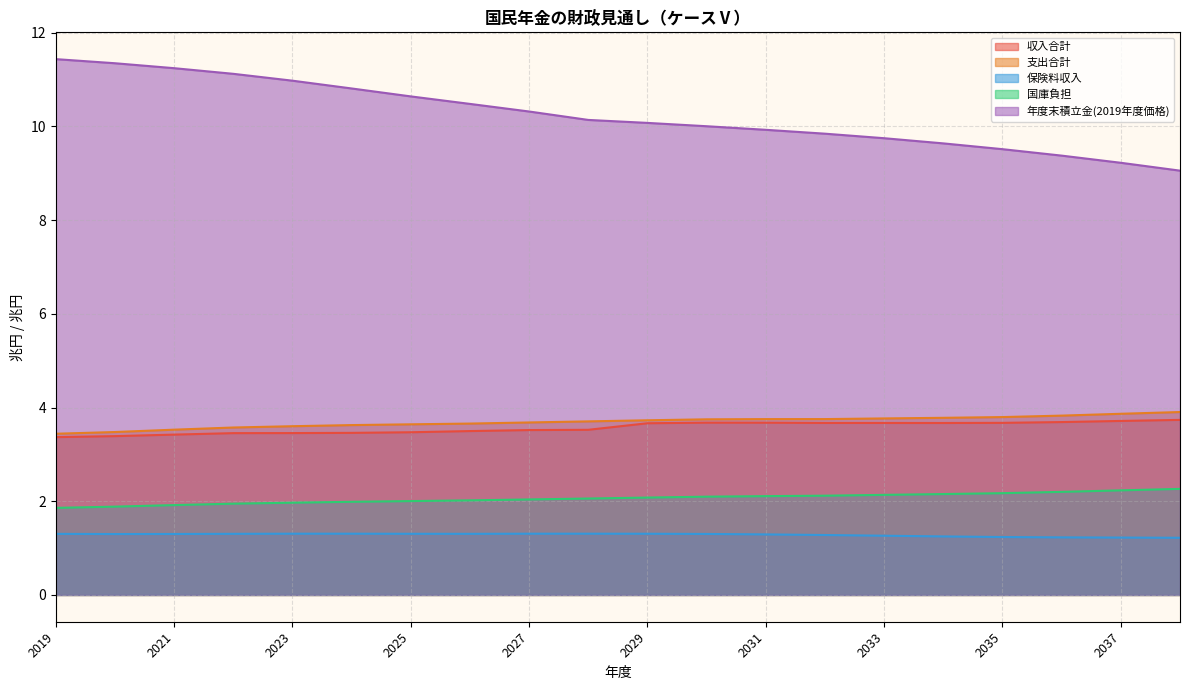

Reading right to left, list all the values displayed in this chart.

収入合計: 2038=3.7	2037=3.7	2036=3.7	2035=3.7	2034=3.7	2033=3.7	2032=3.7	2031=3.7	2030=3.7	2029=3.7	2028=3.5	2027=3.5	2026=3.5	2025=3.5	2024=3.5	2023=3.5	2022=3.5	2021=3.4	2020=3.4	2019=3.4
支出合計: 2038=3.9	2037=3.9	2036=3.8	2035=3.8	2034=3.8	2033=3.8	2032=3.8	2031=3.8	2030=3.7	2029=3.7	2028=3.7	2027=3.7	2026=3.7	2025=3.6	2024=3.6	2023=3.6	2022=3.6	2021=3.5	2020=3.5	2019=3.4
保険料収入: 2038=1.2	2037=1.2	2036=1.2	2035=1.2	2034=1.2	2033=1.3	2032=1.3	2031=1.3	2030=1.3	2029=1.3	2028=1.3	2027=1.3	2026=1.3	2025=1.3	2024=1.3	2023=1.3	2022=1.3	2021=1.3	2020=1.3	2019=1.3
国庫負担: 2038=2.3	2037=2.2	2036=2.2	2035=2.2	2034=2.2	2033=2.1	2032=2.1	2031=2.1	2030=2.1	2029=2.1	2028=2.1	2027=2.0	2026=2.0	2025=2.0	2024=2.0	2023=2.0	2022=1.9	2021=1.9	2020=1.9	2019=1.9
年度末積立金(2019年度価格): 2038=9.1	2037=9.2	2036=9.4	2035=9.5	2034=9.6	2033=9.7	2032=9.8	2031=9.9	2030=10.0	2029=10.1	2028=10.1	2027=10.3	2026=10.5	2025=10.6	2024=10.8	2023=11.0	2022=11.1	2021=11.2	2020=11.3	2019=11.4